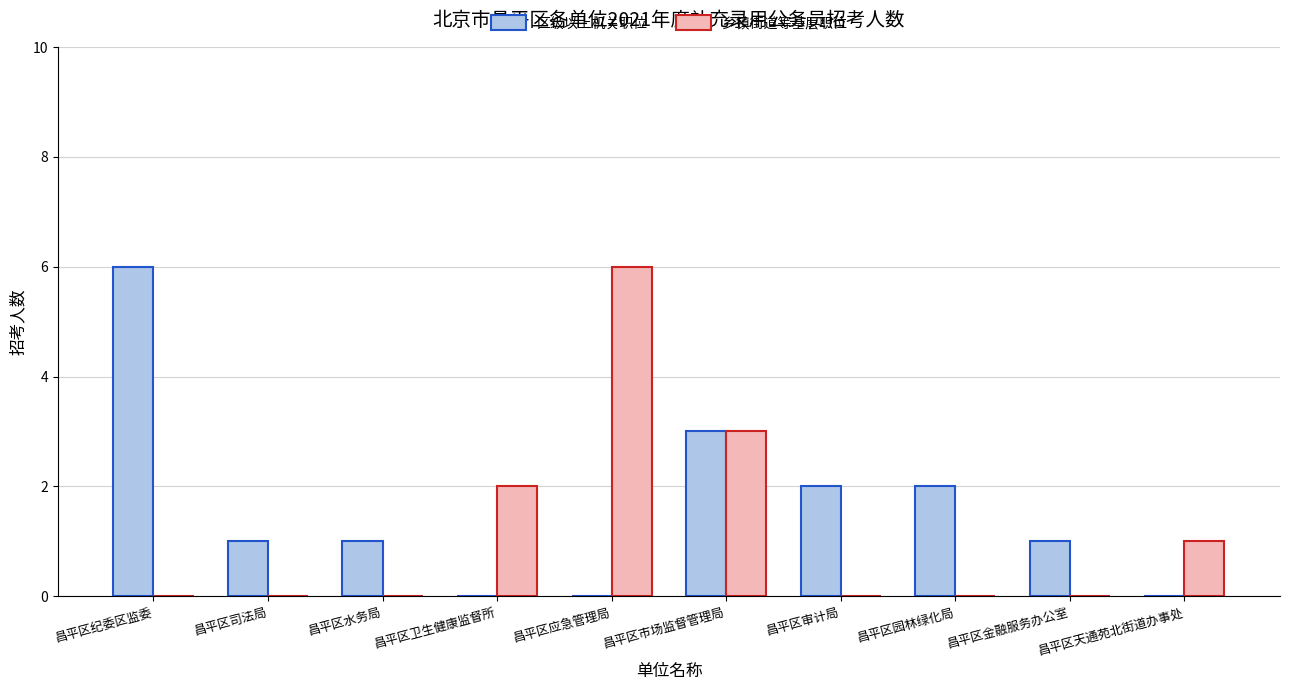

Is it true that 乡镇街道等基层职位 equals -2 at 昌平区水务局?

False